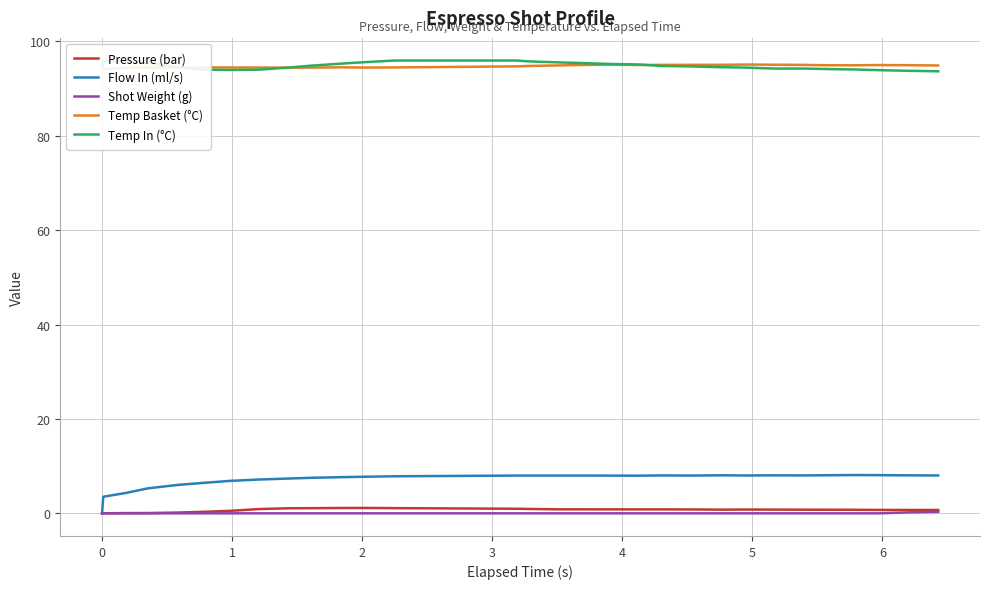

True or false: Flow In (ml/s) and Temp In (°C) intersect in this chart.

False